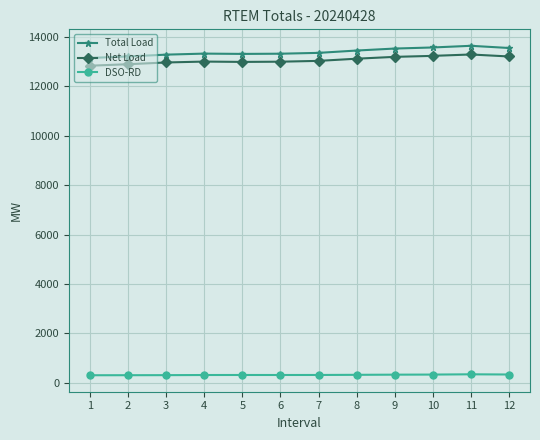

True or false: DSO-RD and Net Load intersect in this chart.

False